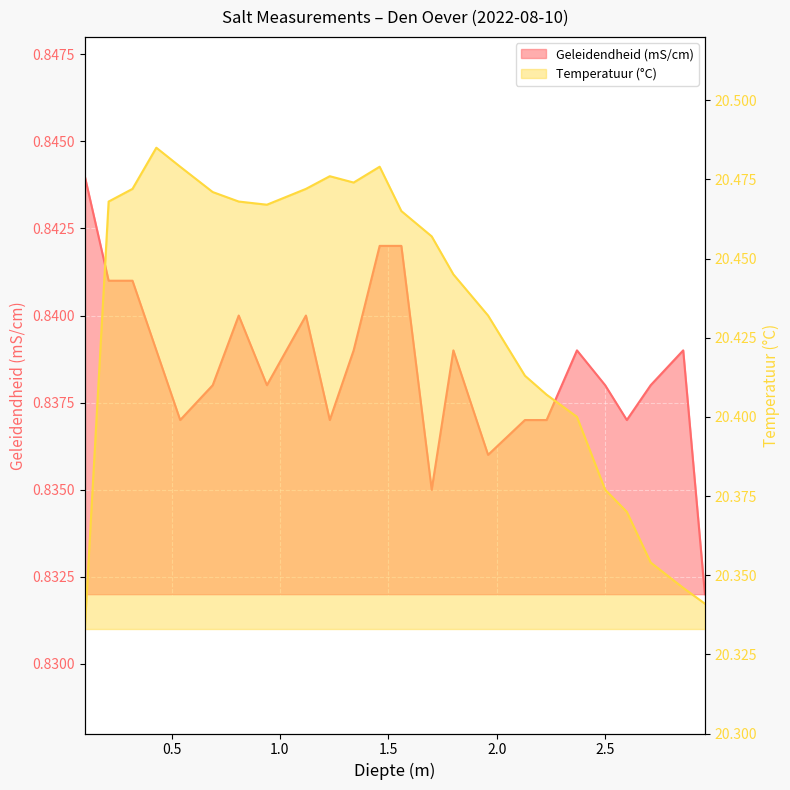

Which series changed the most between 0.32 and 1.8?

Temperatuur (°C)